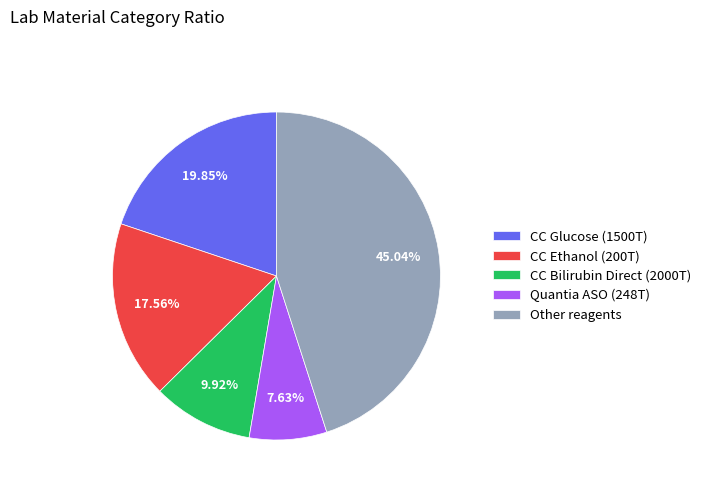

Which slice is the largest?

Other reagents